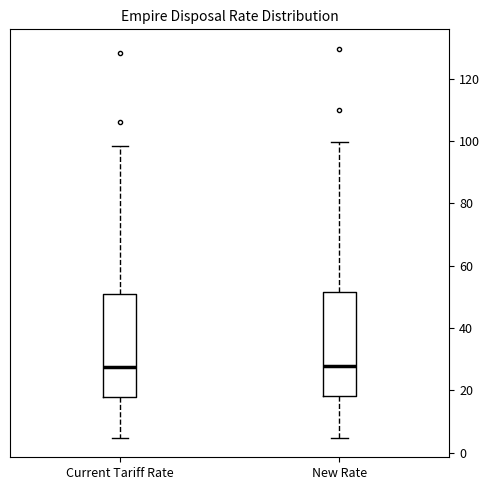

Where does the upper whisker of the box for Current Tariff Rate end on the y-axis? The values are not printed on the chart, so give them approximately, as read against the axis.

98